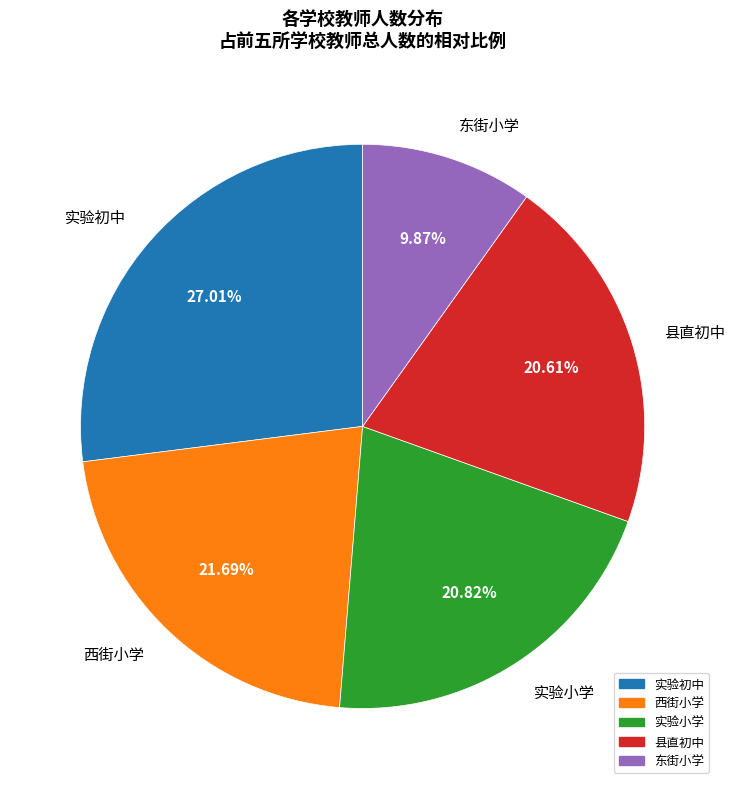

Which slice is the smallest?

东街小学